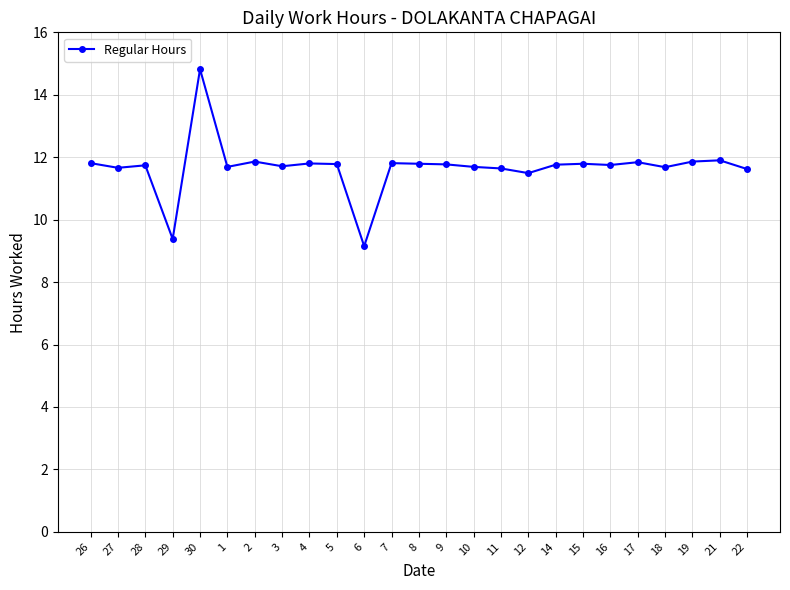

What is the sum of the values at 29 and 18?

21.1